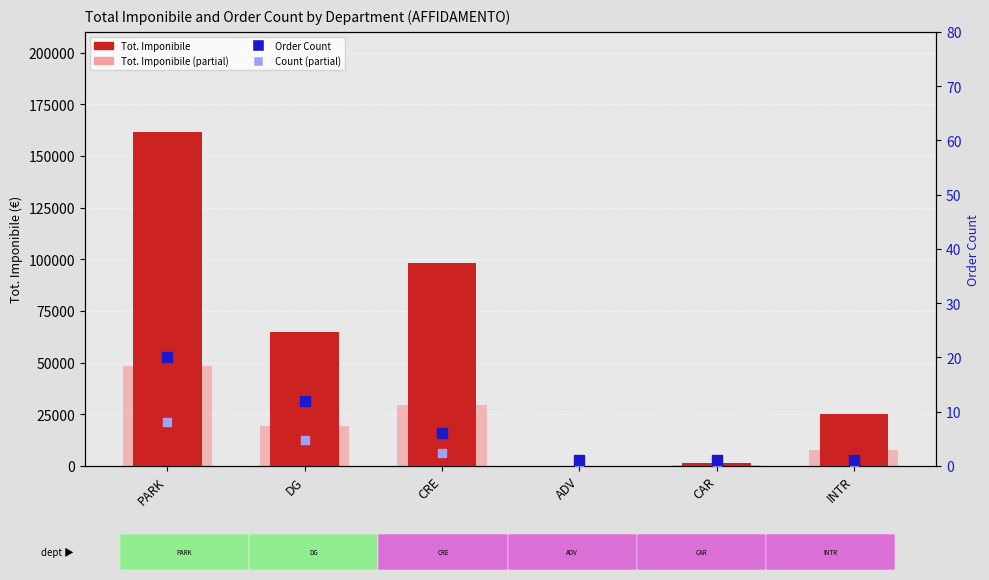

At how many categories does at least one series exceed 117027?

1